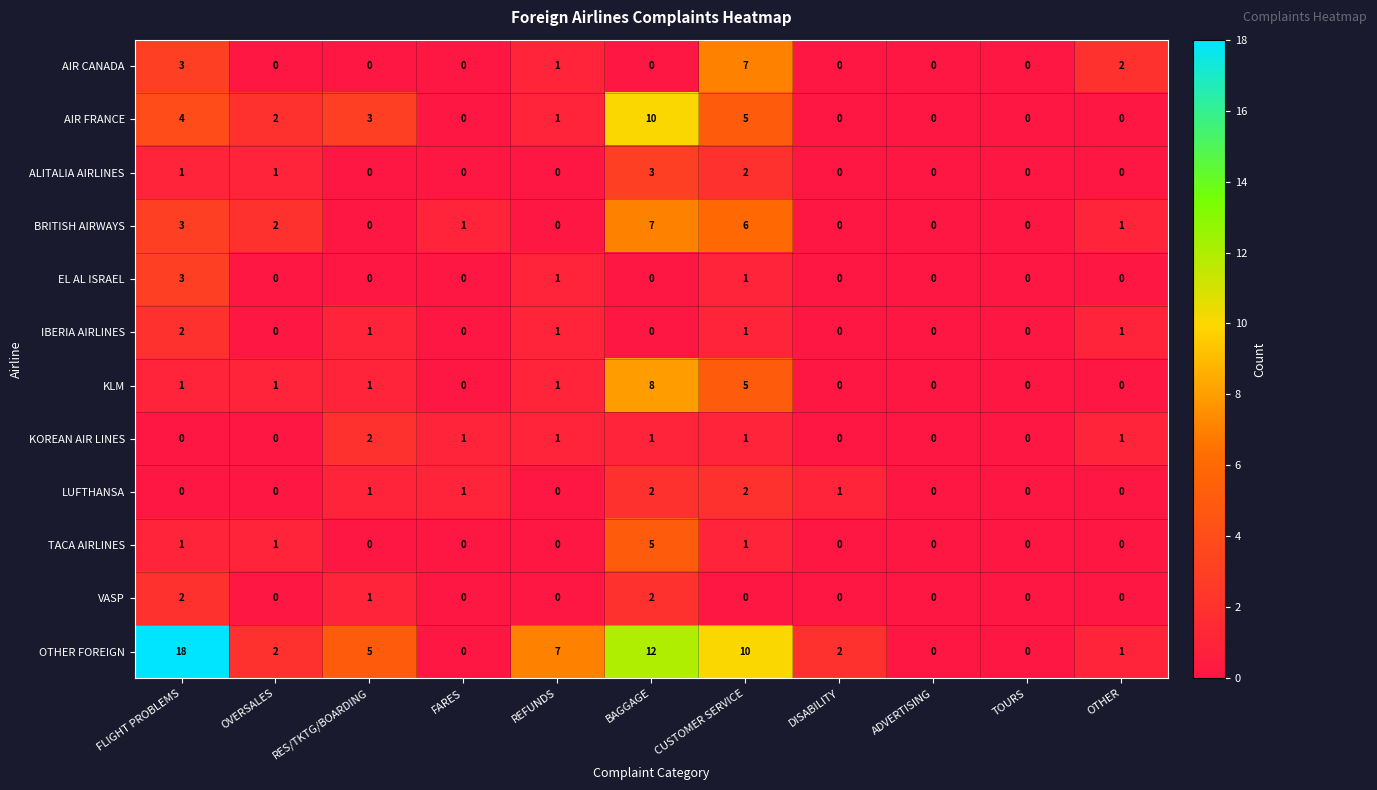

Is it true that OTHER FOREIGN equals 18 at FLIGHT PROBLEMS?

True